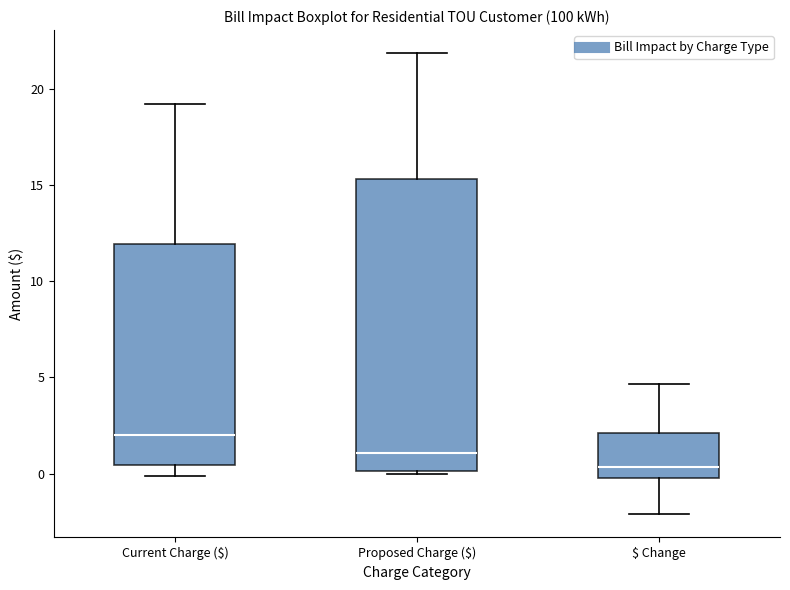

Which box's median line is the lowest?

$ Change